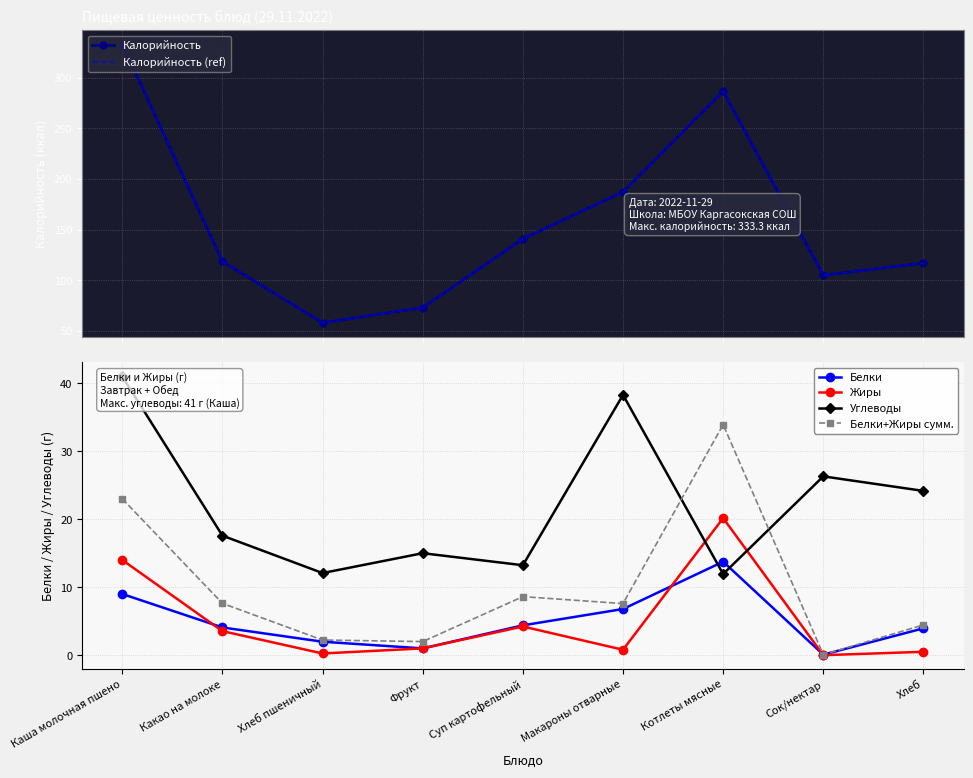

What are all the series names shown in the legend?

Калорийность, Калорийность (ref), Белки, Жиры, Углеводы, Белки+Жиры сумм.